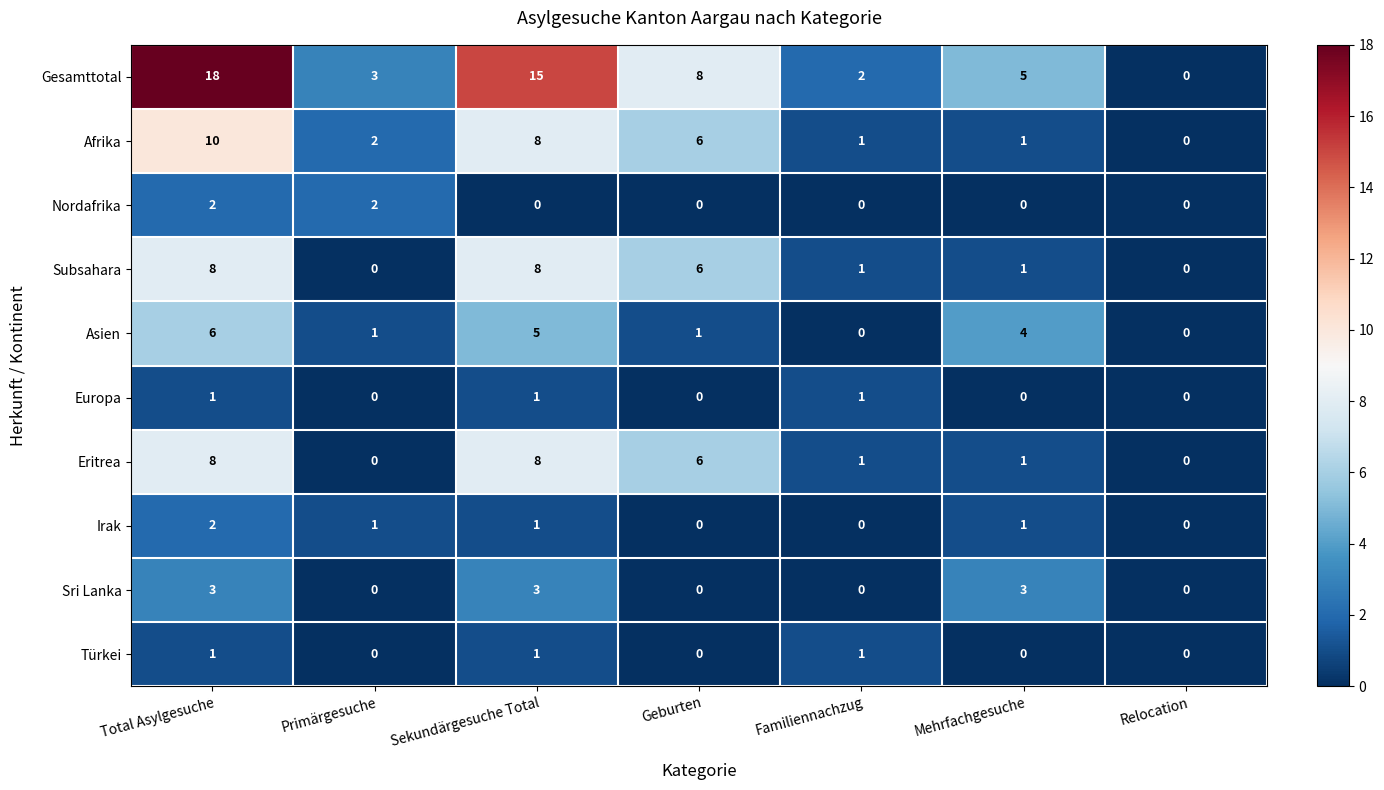

At which category is the sum across all series the highest?

Total Asylgesuche